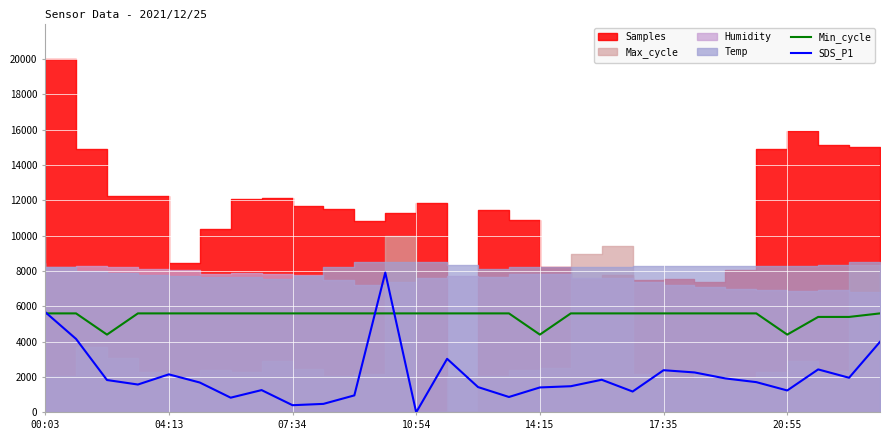

What is the minimum value for Min_cycle?

4400.0